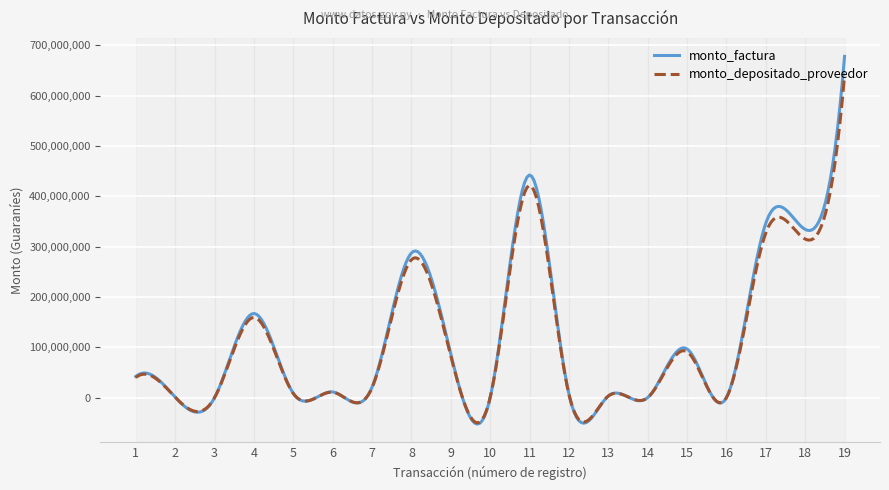

List the series in order of their peak value, highest first.

monto_factura, monto_depositado_proveedor